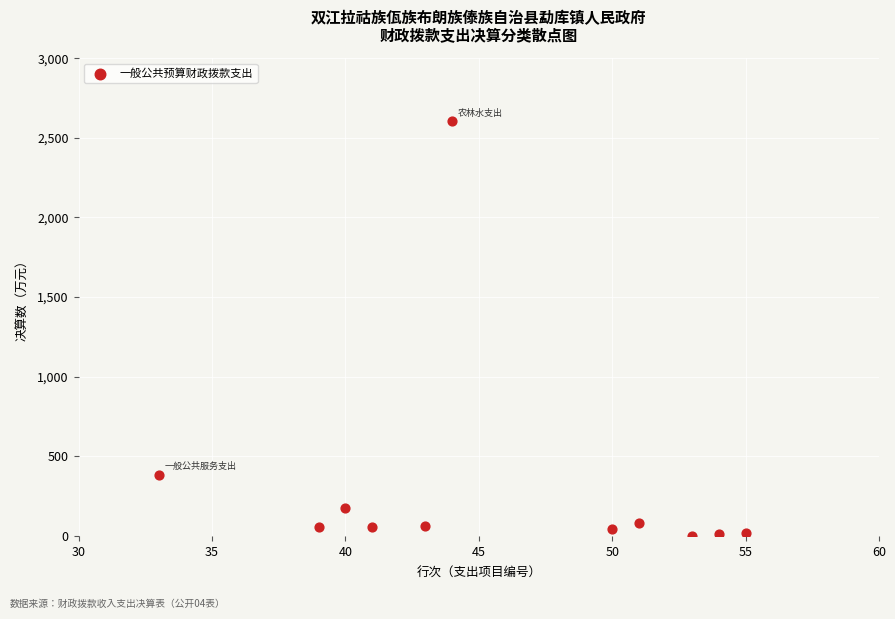

What is the average Y value?

319.0